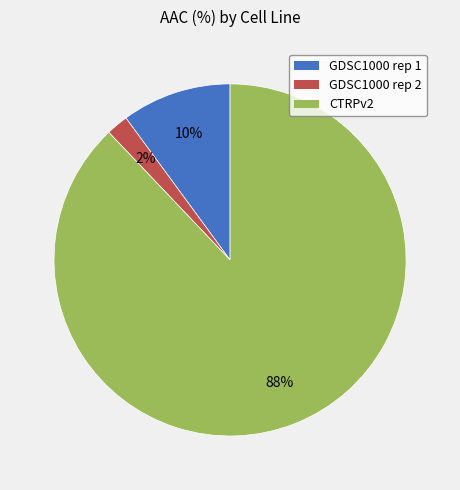

How many slices are in this pie chart?

3